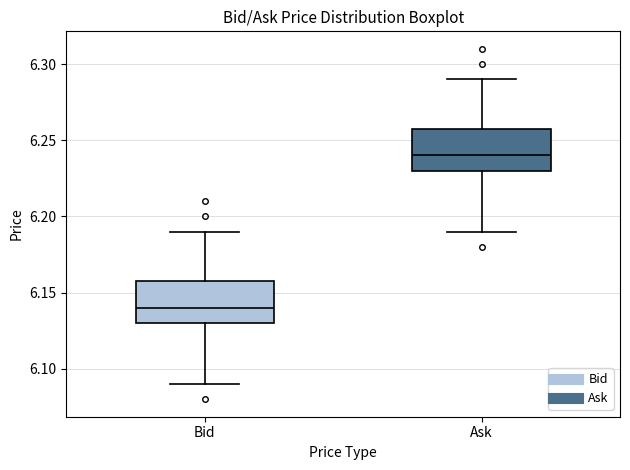

Where does the median line of the box for Ask sit on the y-axis? The values are not printed on the chart, so give them approximately, as read against the axis.

6.24